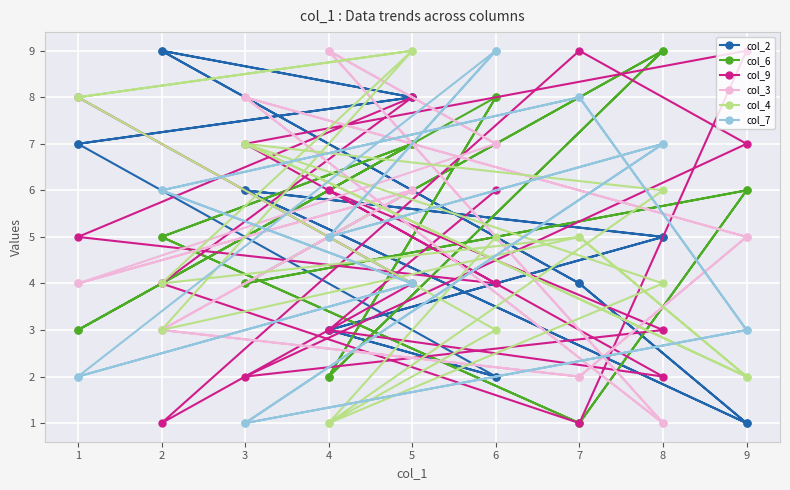

How many times do col_7 and col_4 cross each other?

7